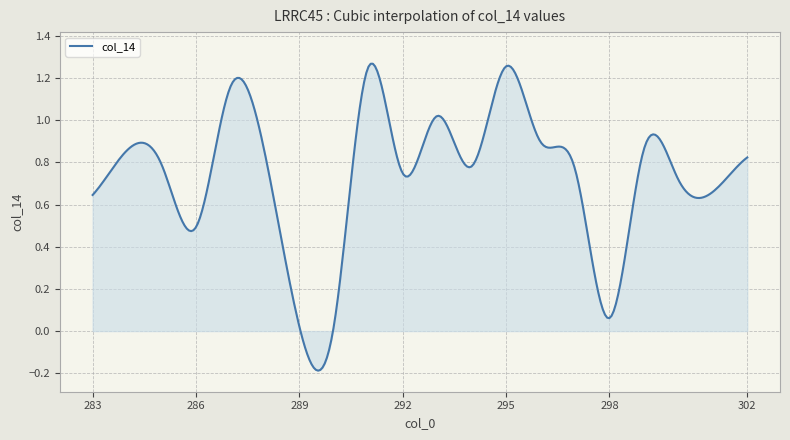

Which label corresponds to the smallest value in the chart?

289